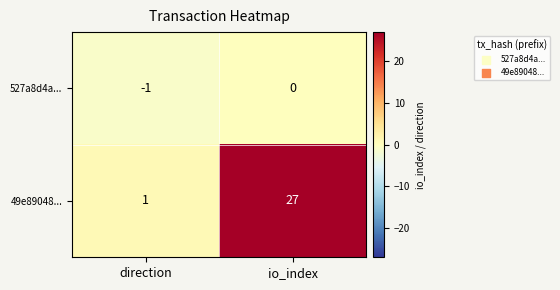

Rank the series at io_index from lowest to highest value.

527a8d4a..., 49e89048...